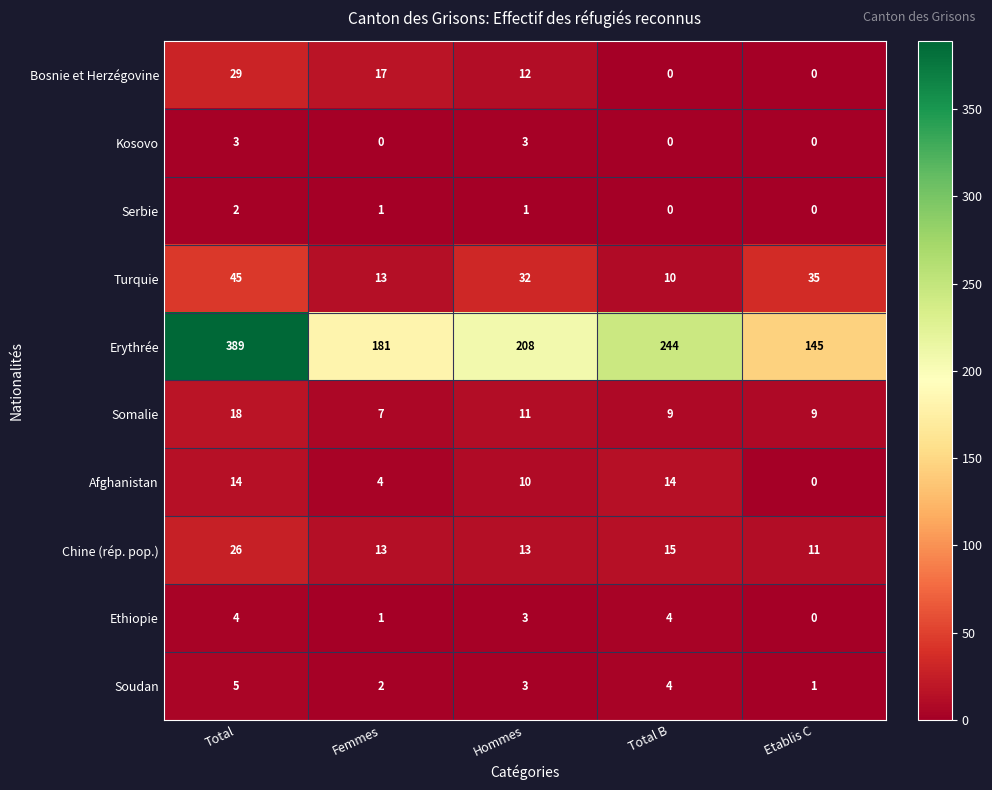

Rank the categories by Soudan value from highest to lowest.

Total, Total B, Hommes, Femmes, Etablis C